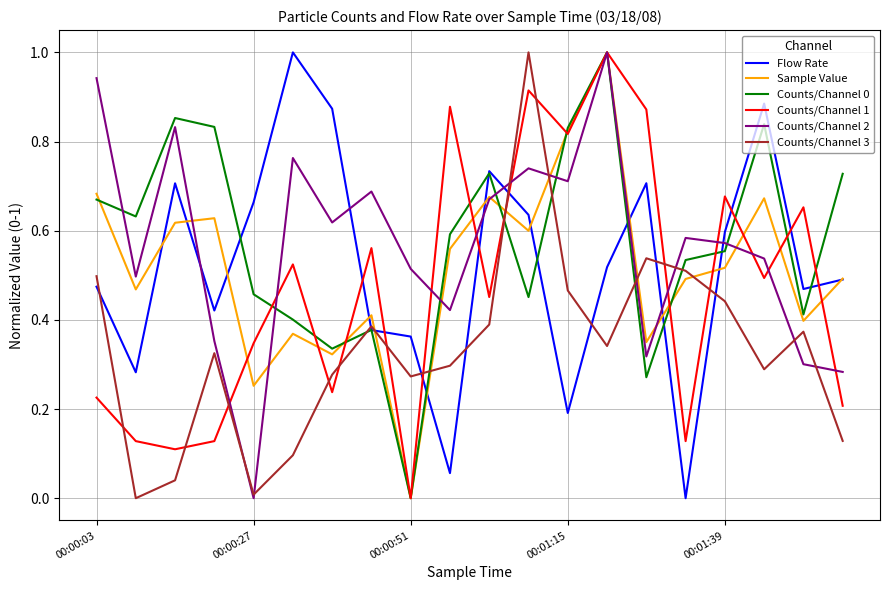

Does the chart display data point markers on the line(s)?

No